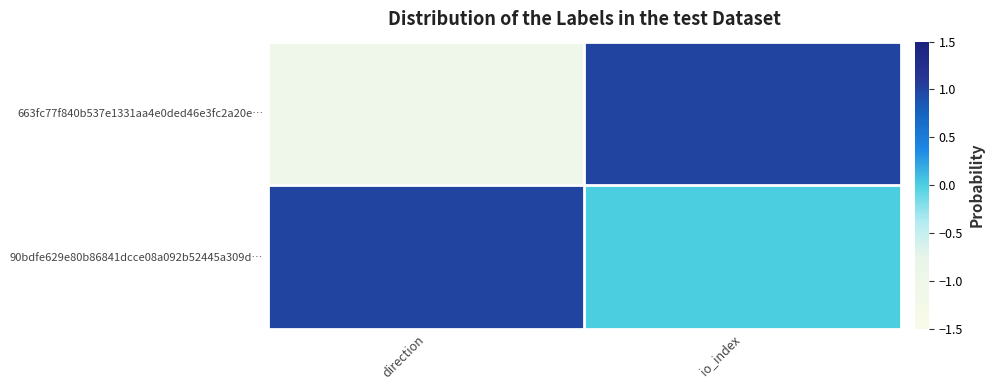

List the series in order of their peak value, highest first.

663fc77f840b537e1331aa4e0ded46e3fc2a20e…, 90bdfe629e80b86841dcce08a092b52445a309d…